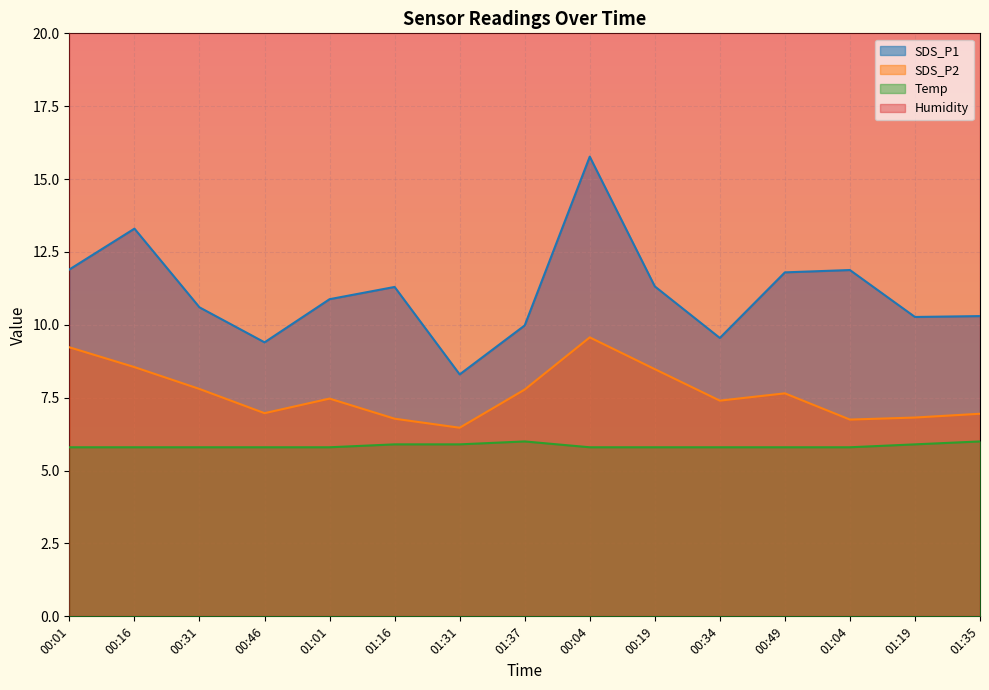

The value of Temp at 01:04 is 5.8. True or false?

True